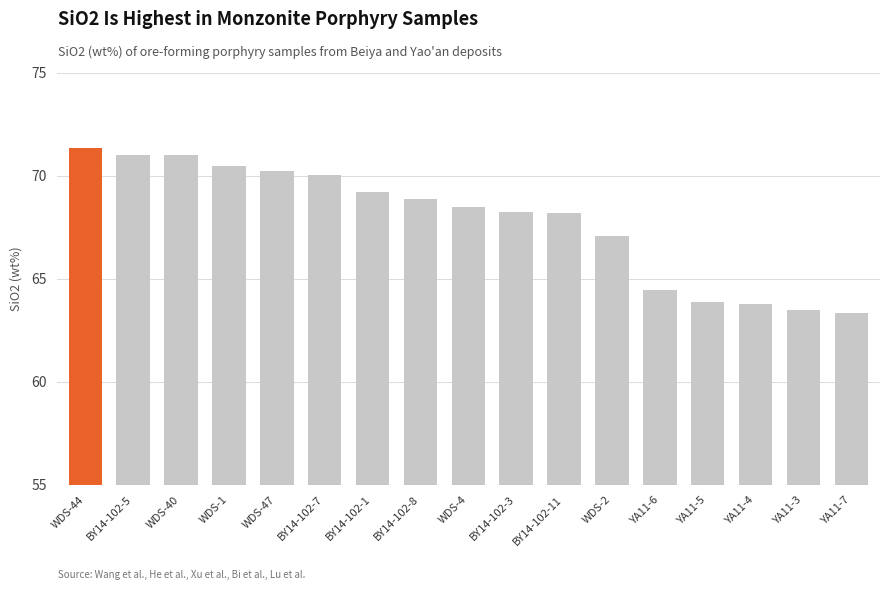

What is the maximum value shown in the chart?

71.3